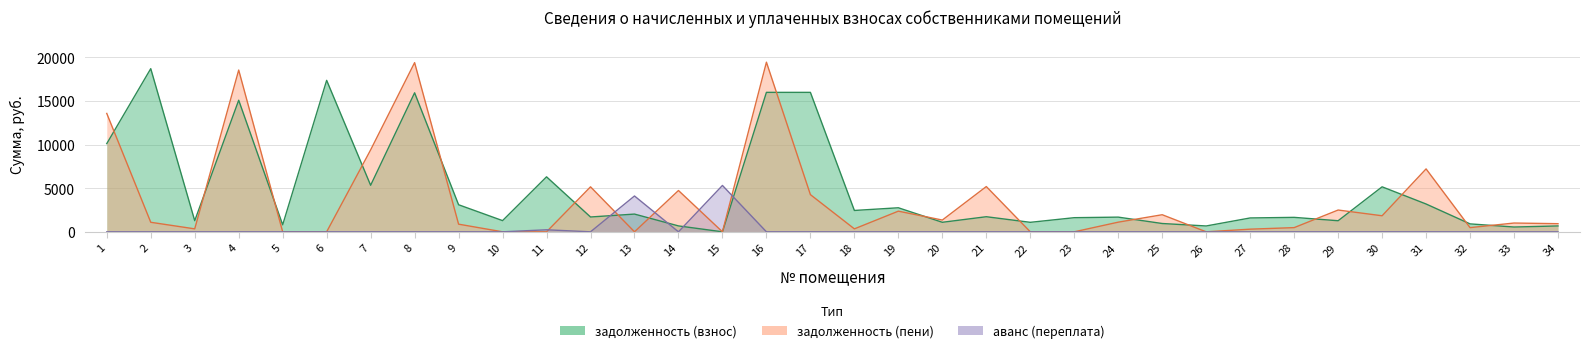

Is the value of задолженность (взнос) at 4 greater than the value of аванс (переплата) at 30?

Yes